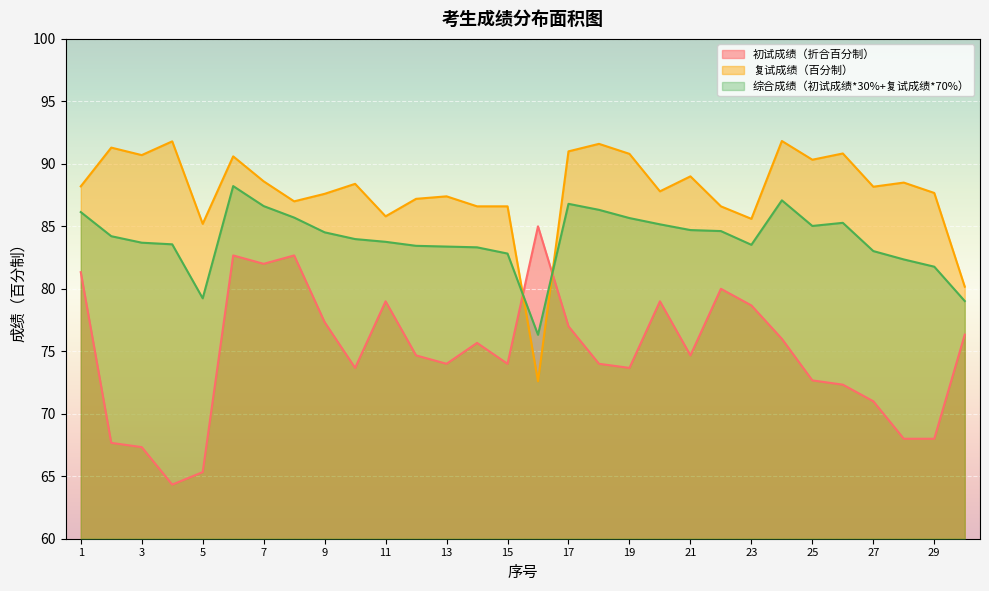

True or false: 综合成绩（初试成绩*30%+复试成绩*70%） has more than 1 interior local peaks.

True